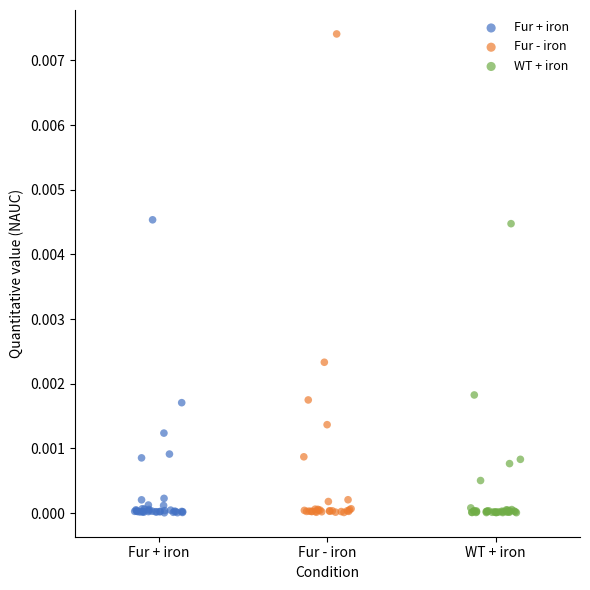

Which series has the widest spread of Y values?

Fur - iron